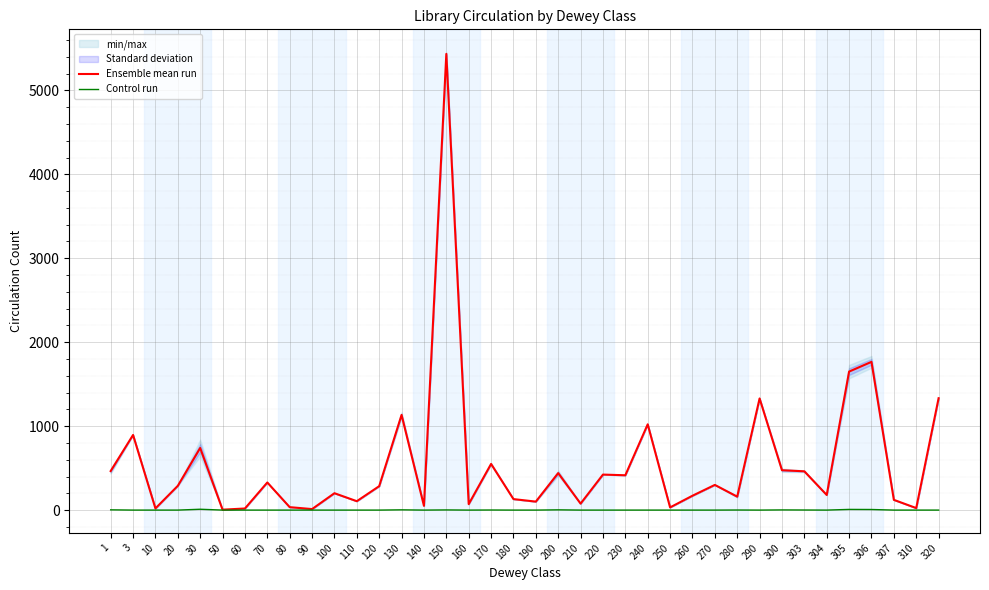

Read the Ensemble mean run value at 20, to the nearest 50.

300